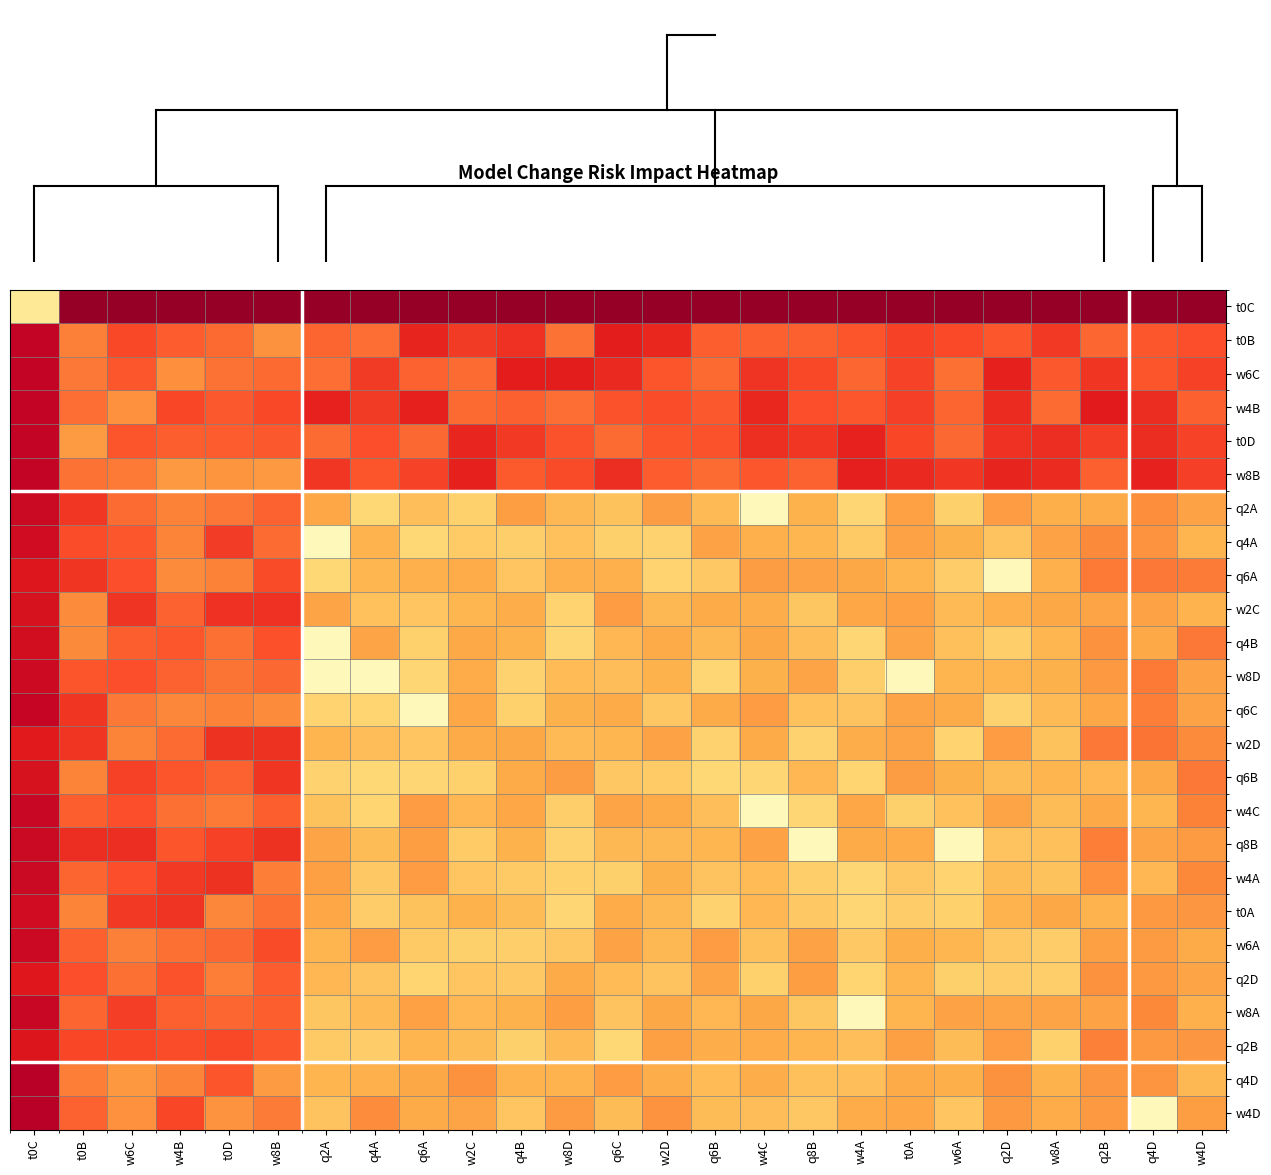

At q2A, list the series in order from largest to smallest.

t0C, w4B, w8B, t0B, t0D, w6C, w4A, w2C, q8B, q2A, t0A, q4D, w2D, w6A, q2D, w4C, w4D, w8A, q2B, q6B, q6C, q6A, q4A, q4B, w8D